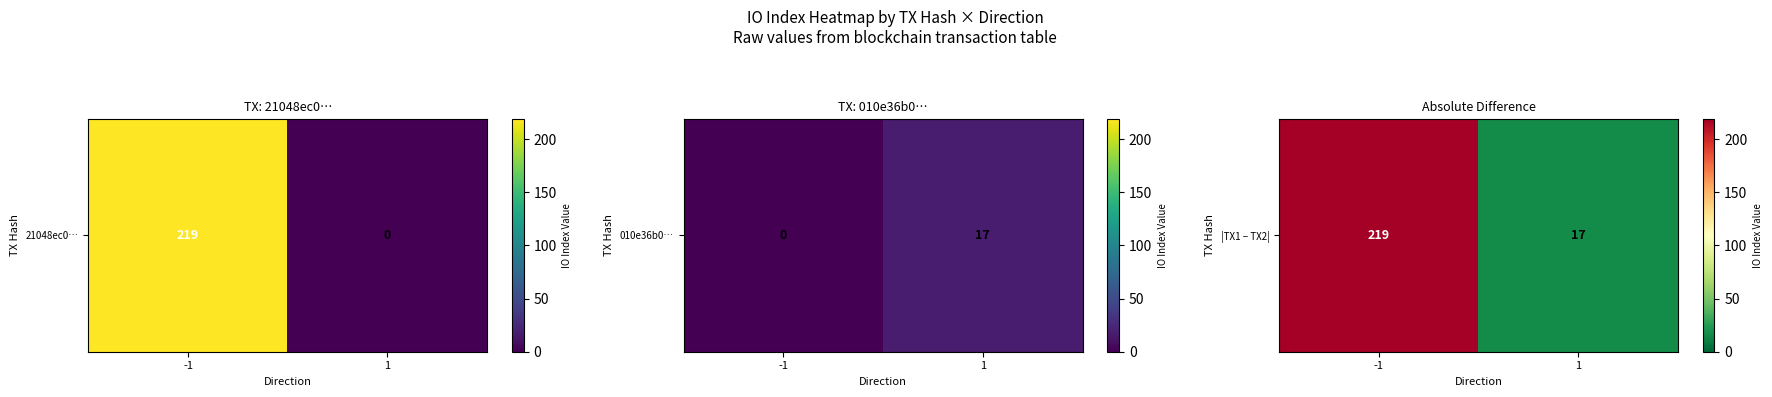

How many data points are less than 219?

1